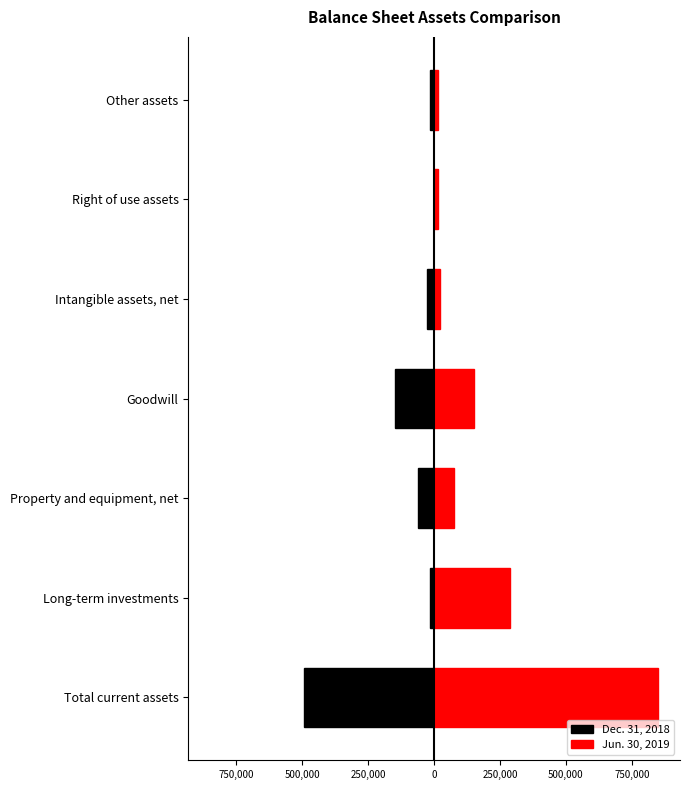

True or false: Dec. 31, 2018 has a value of 0 at Right of use assets.

True